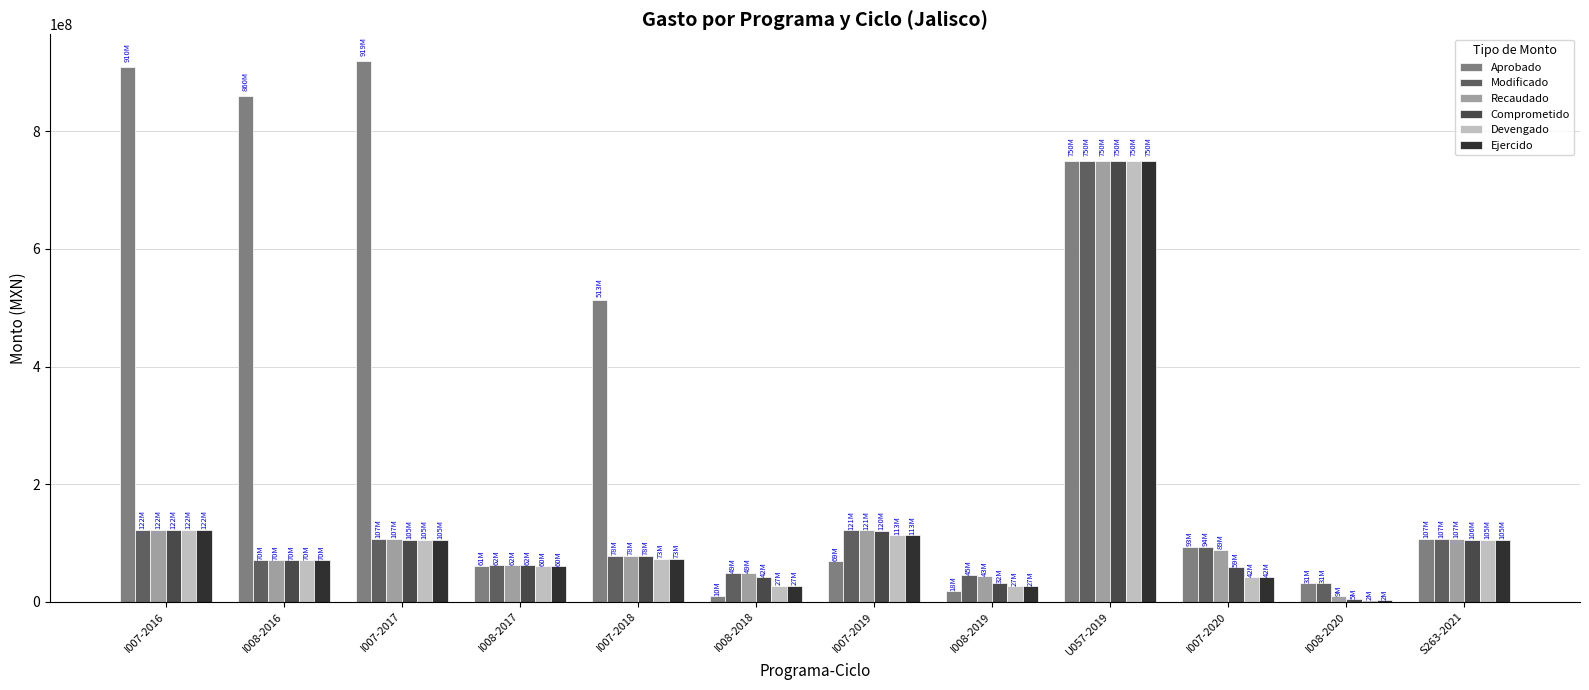

How many series are shown in this chart?

6